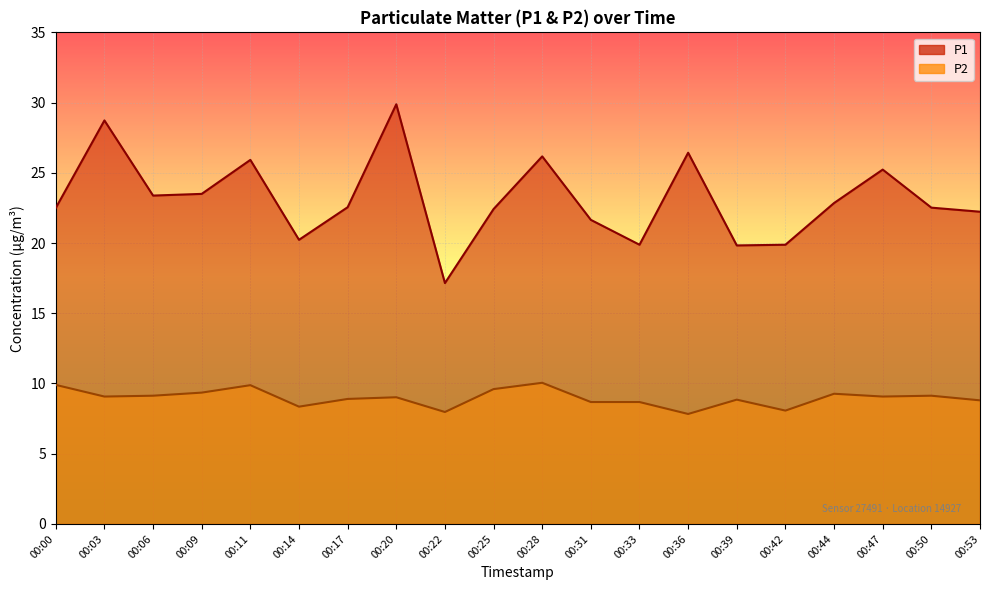

At which label does P2 reach its peak?

00:28